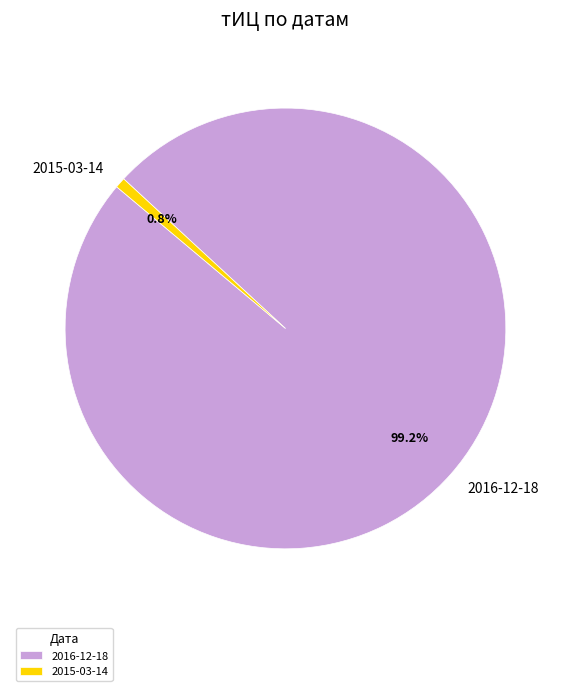

How many segments does this pie chart have?

2